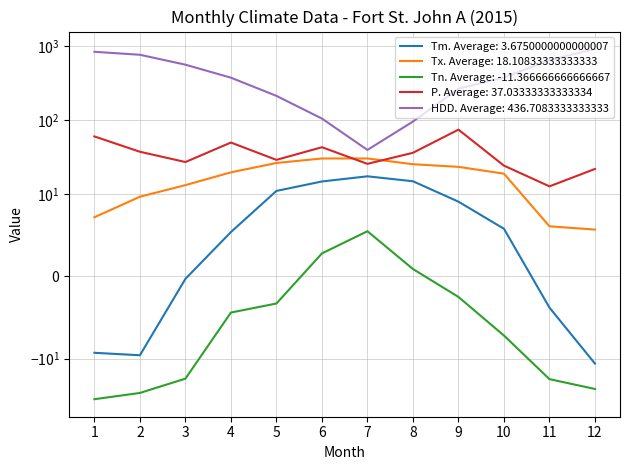

Is it true that Tn equals -4.4 at 4?

True